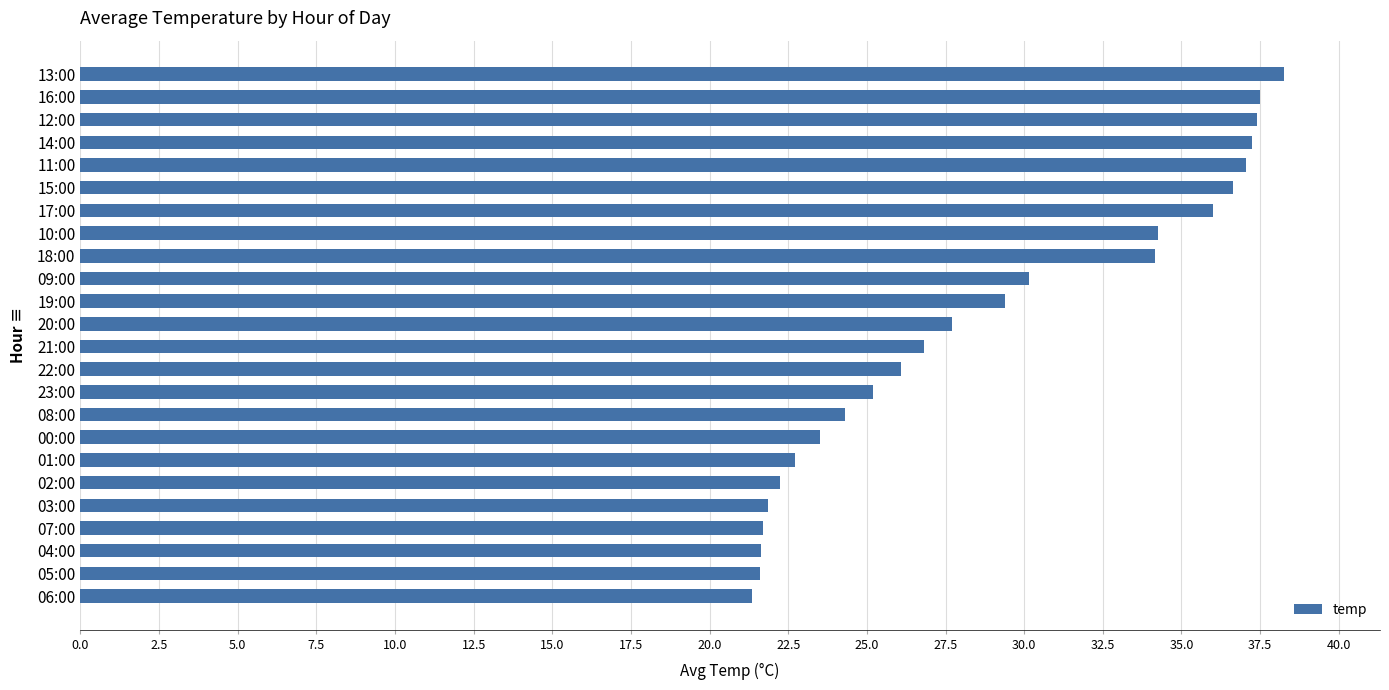

The value at 00:00 is 23.5. True or false?

True